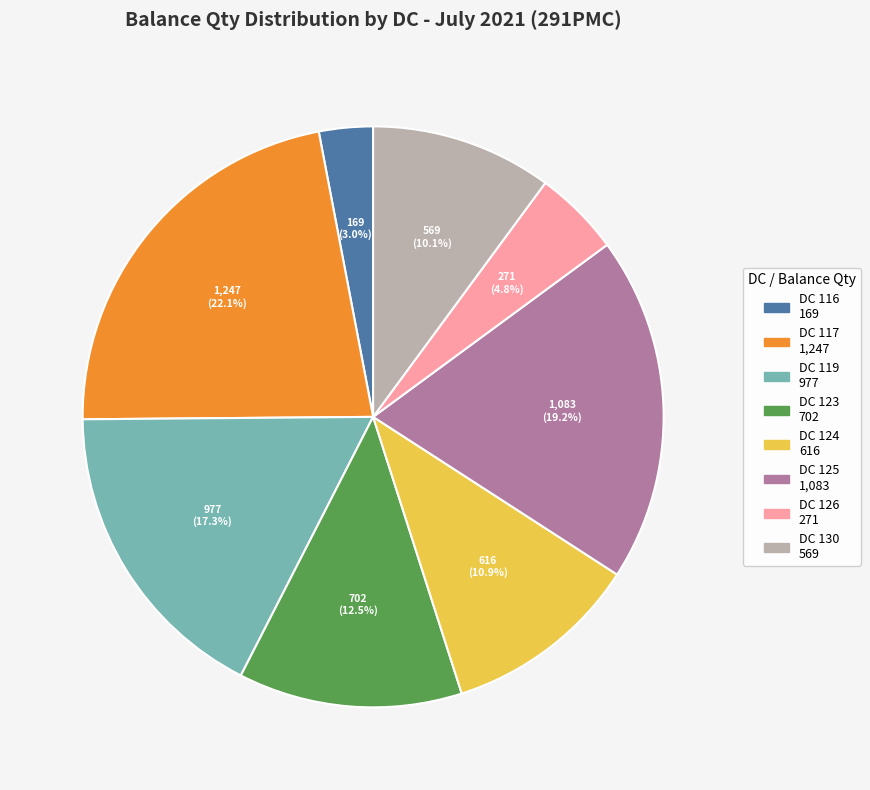

Is there any slice that represents more than half of the pie?

No